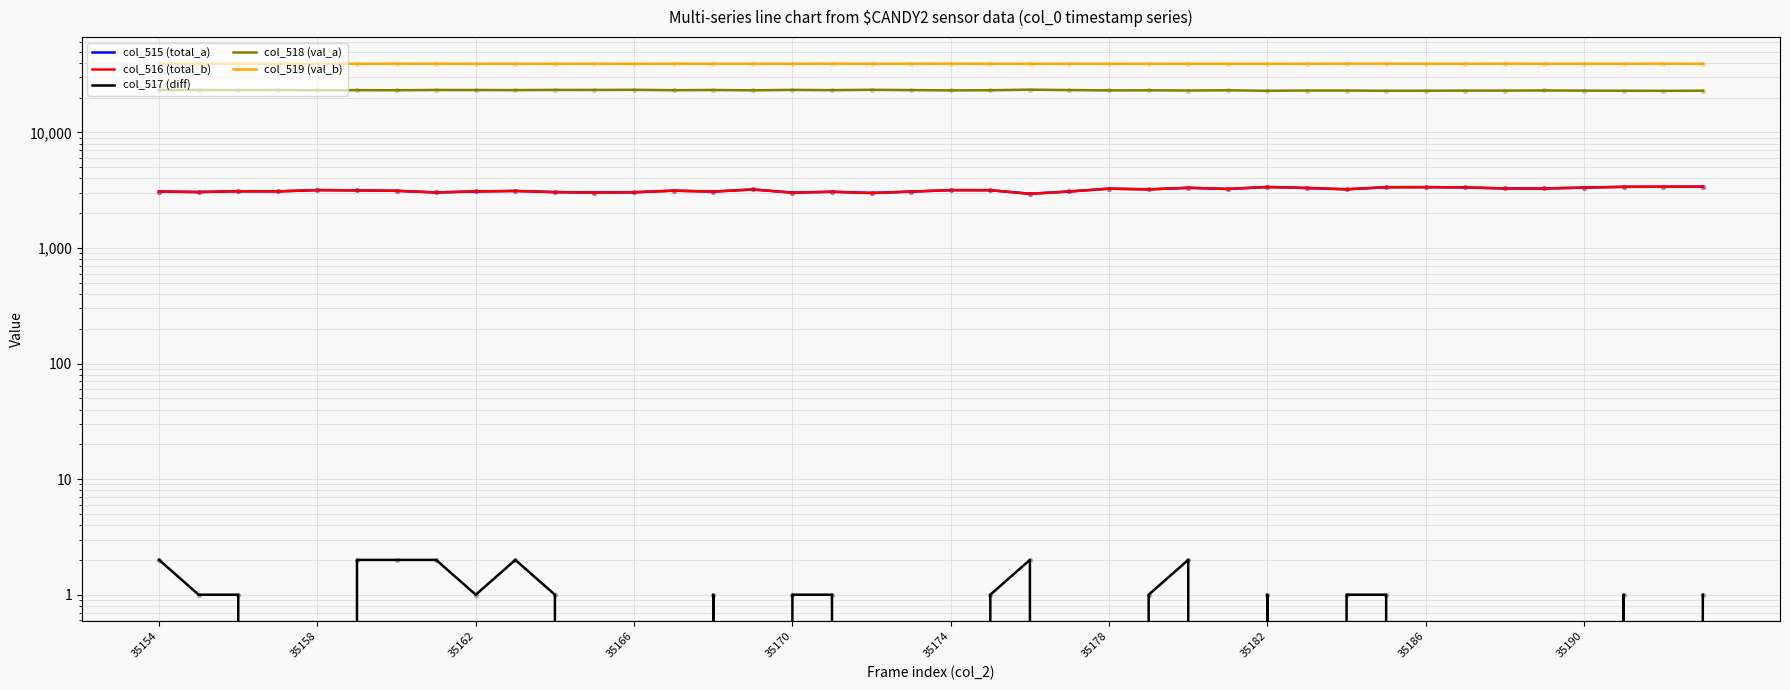

What are all the series names shown in the legend?

col_515 (total_a), col_516 (total_b), col_517 (diff), col_518 (val_a), col_519 (val_b)